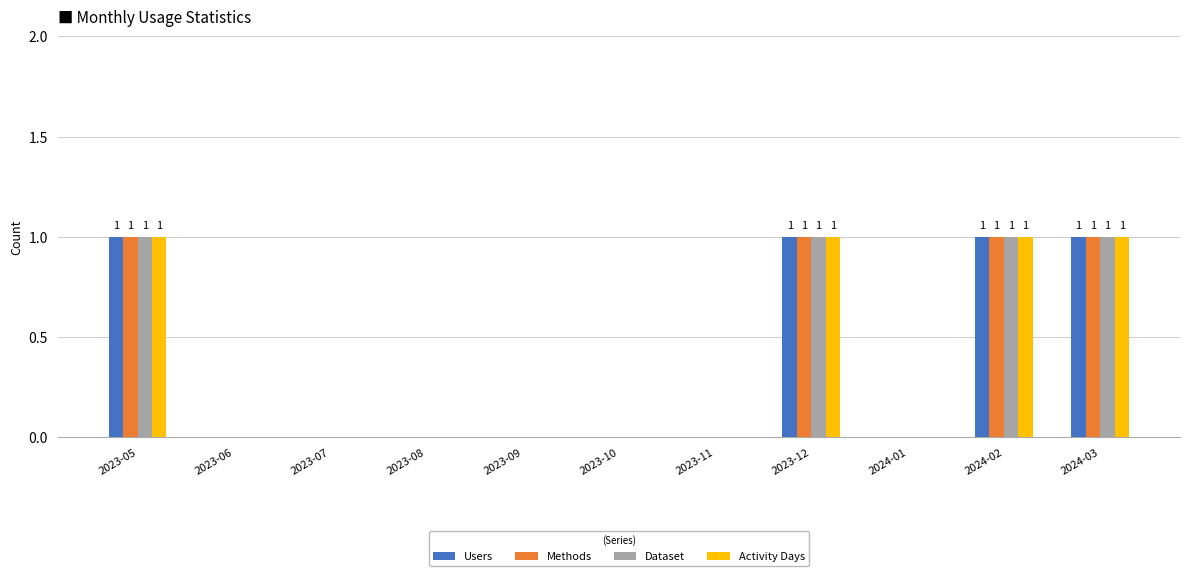

Does the chart contain stacked bars?

No